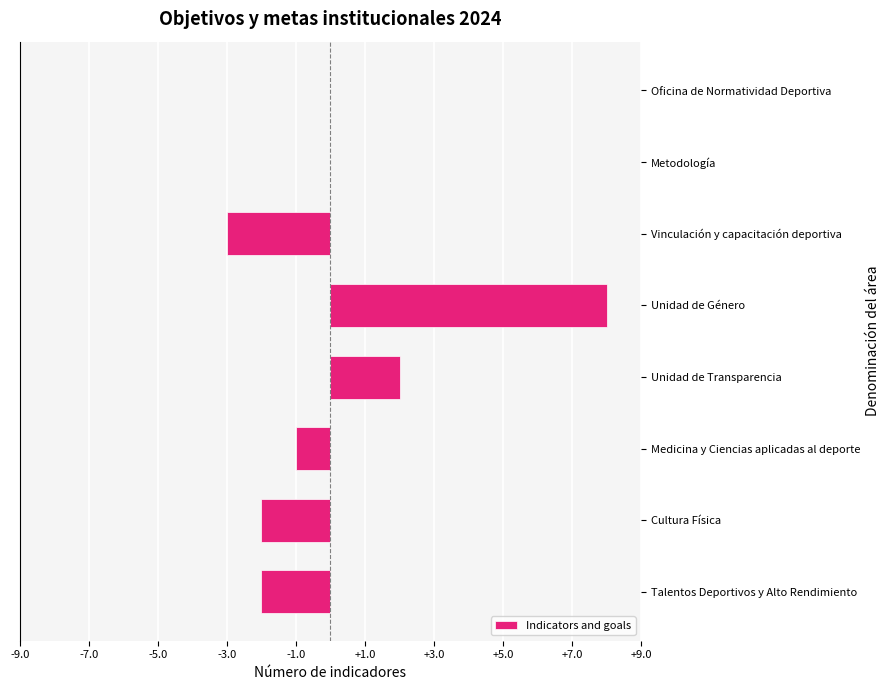

What is the greatest value displayed?

8